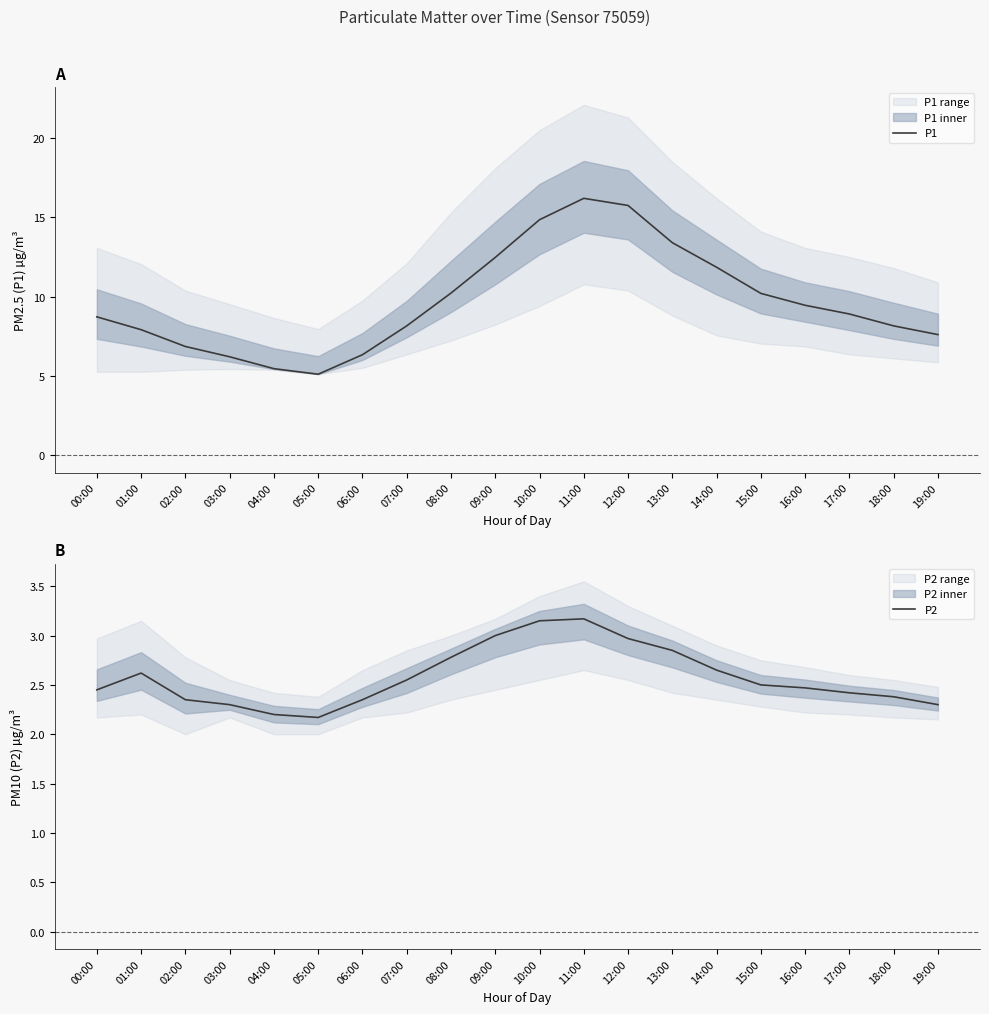

At which label does P1 first exceed 8?

00:00